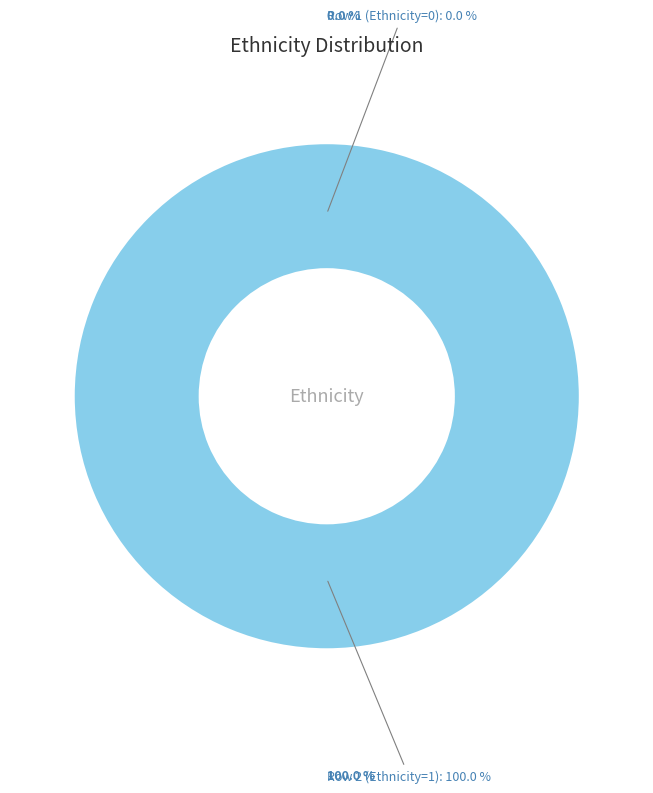

What percentage do Row 1 (Ethnicity=0) and Row 2 (Ethnicity=1) together represent?

100.0%